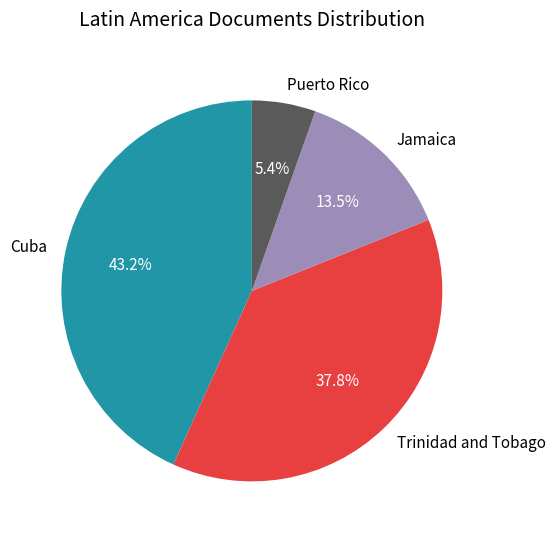

Does Puerto Rico account for over 50% of the chart?

No